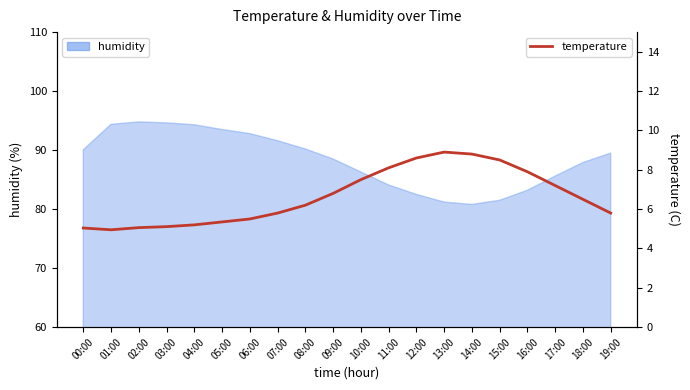

Reading right to left, extract all data points from this chart.

5.8	6.5	7.2	7.9	8.5	8.8	8.9	8.6	8.1	7.5	6.8	6.2	5.8	5.5	5.3	5.2	5.1	5.1	5.0	5.0